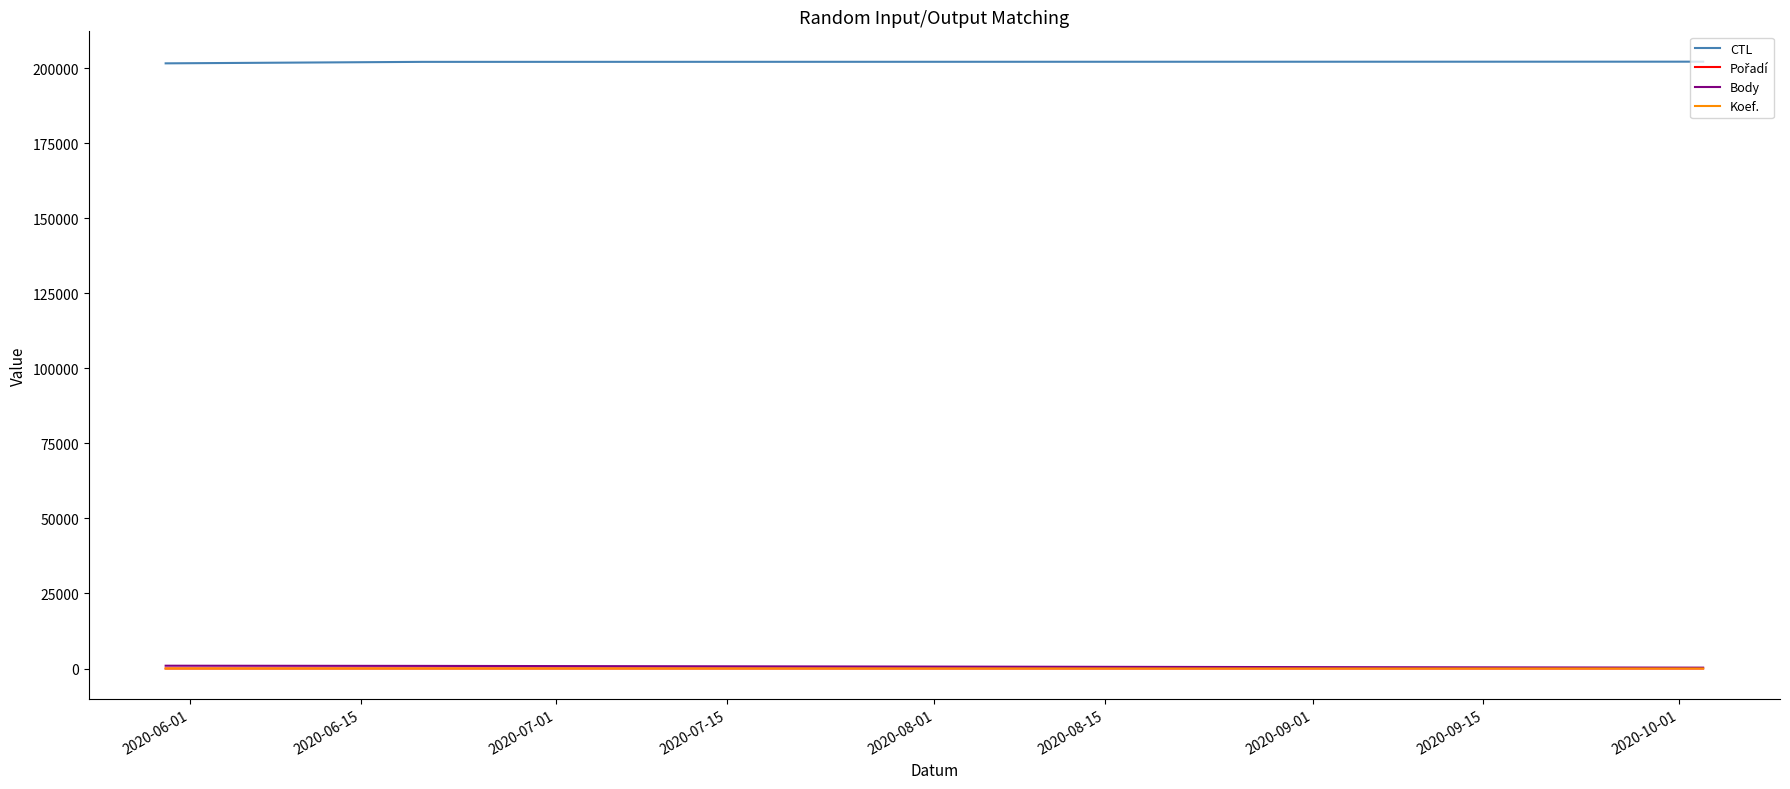

How many lines are shown in the chart?

4